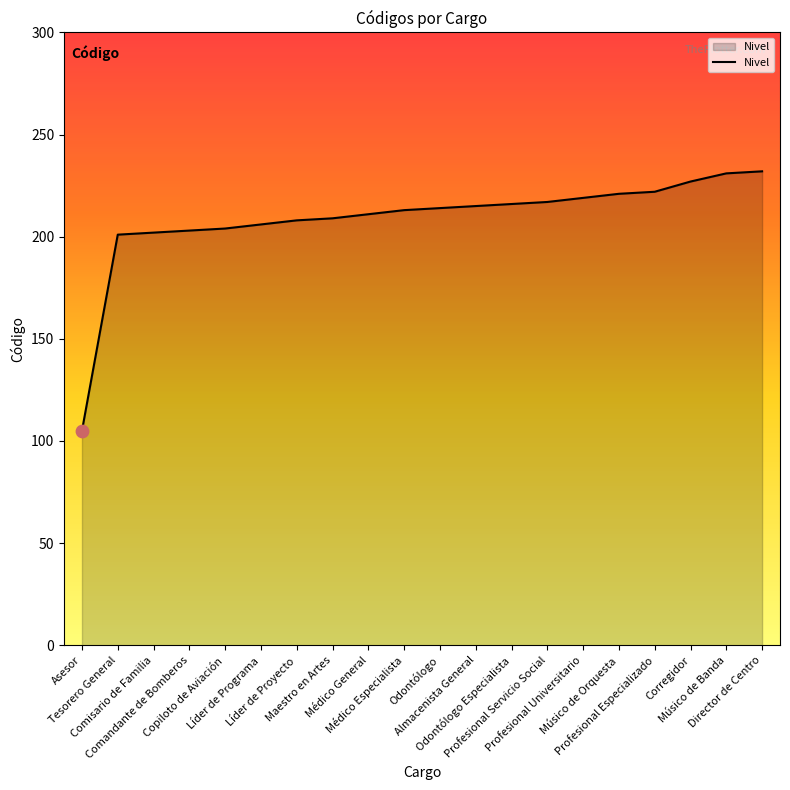

Which has a higher value, Médico Especialista or Tesorero General?

Médico Especialista